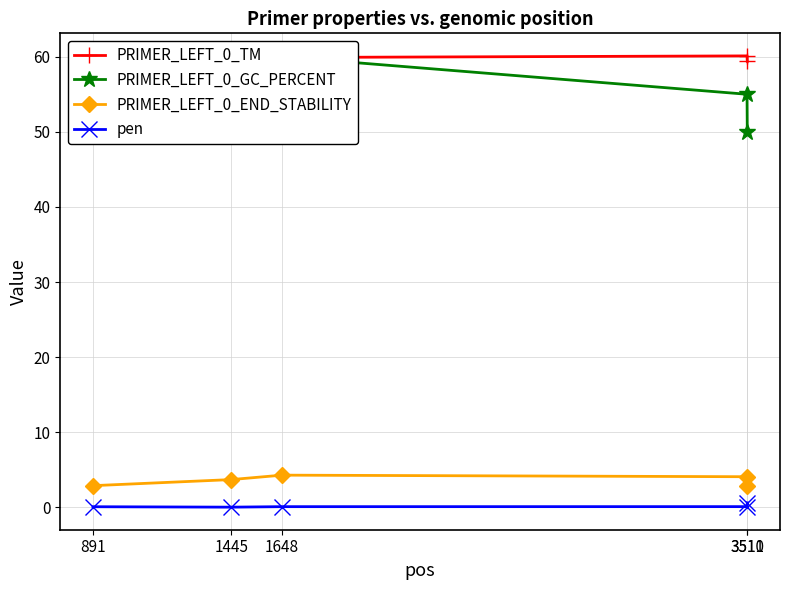

What is the value of the PRIMER_LEFT_0_TM point at the 3rd from the left?

59.9